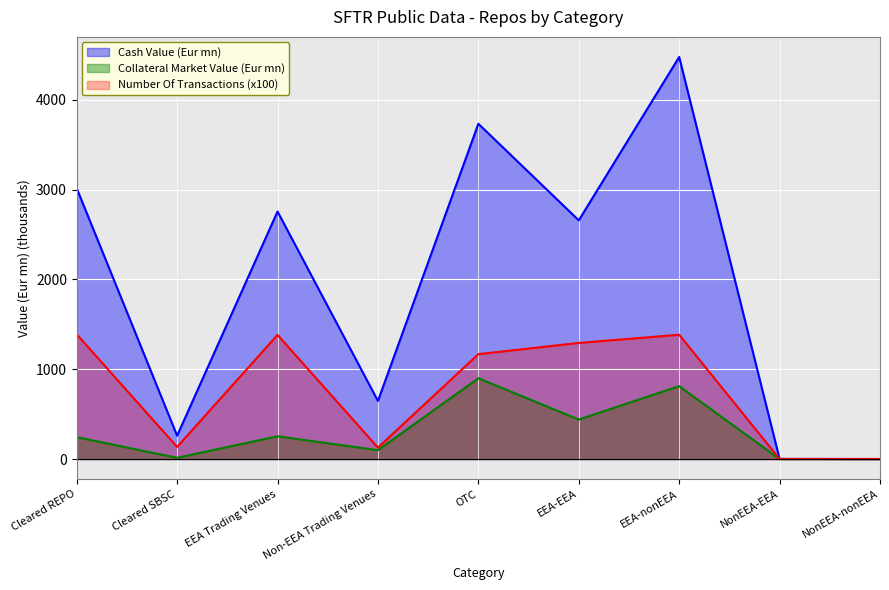

Which series has the largest range (max minus min)?

Cash Value (Eur mn)